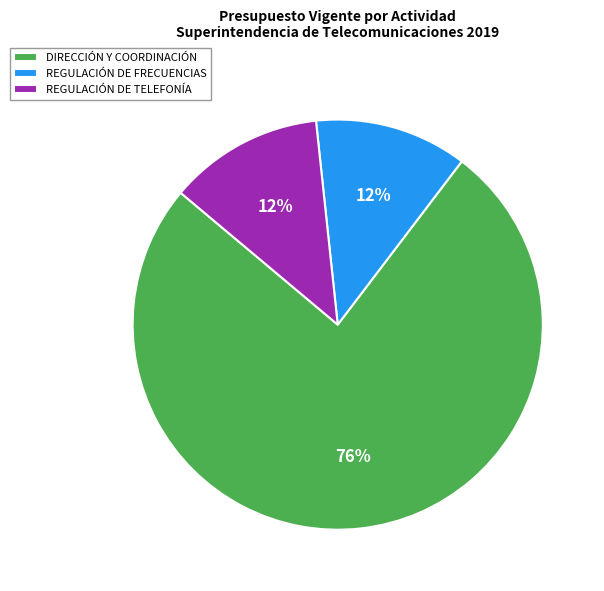

To the nearest percent, what is the difference between the largest and smallest slice percentages?

64%